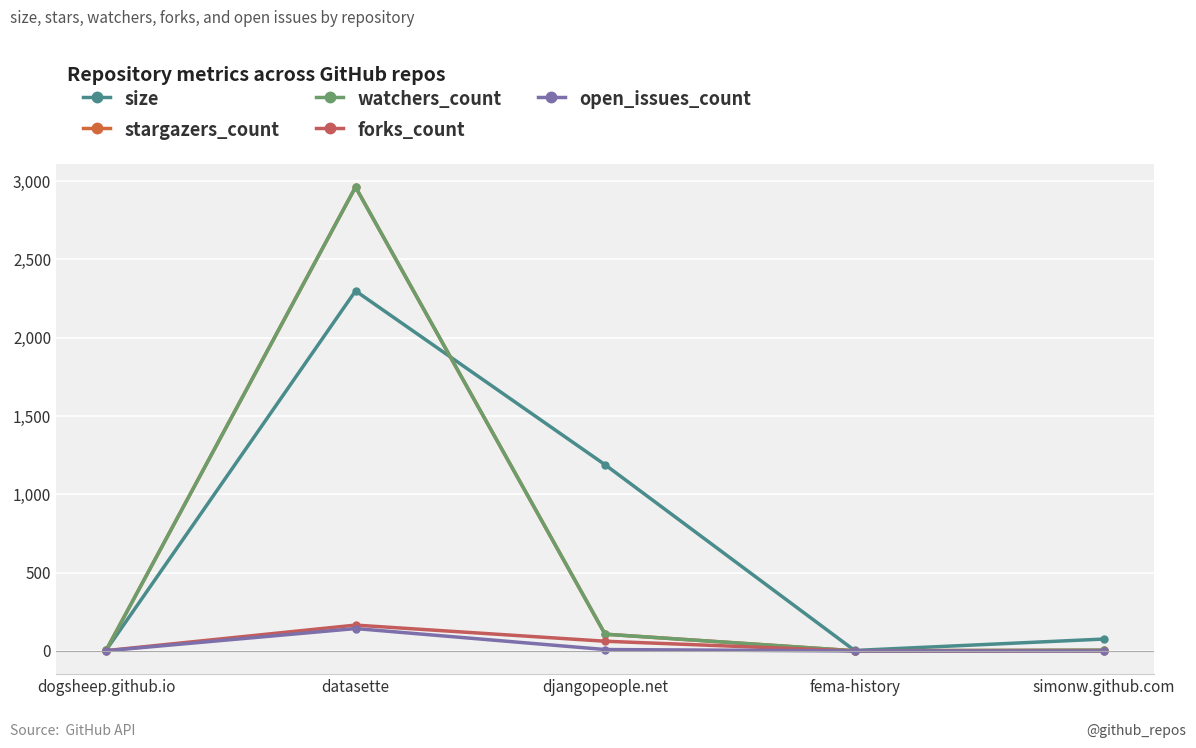

In stargazers_count, how many points are lower than both neighbors (excluding endpoints)?

1